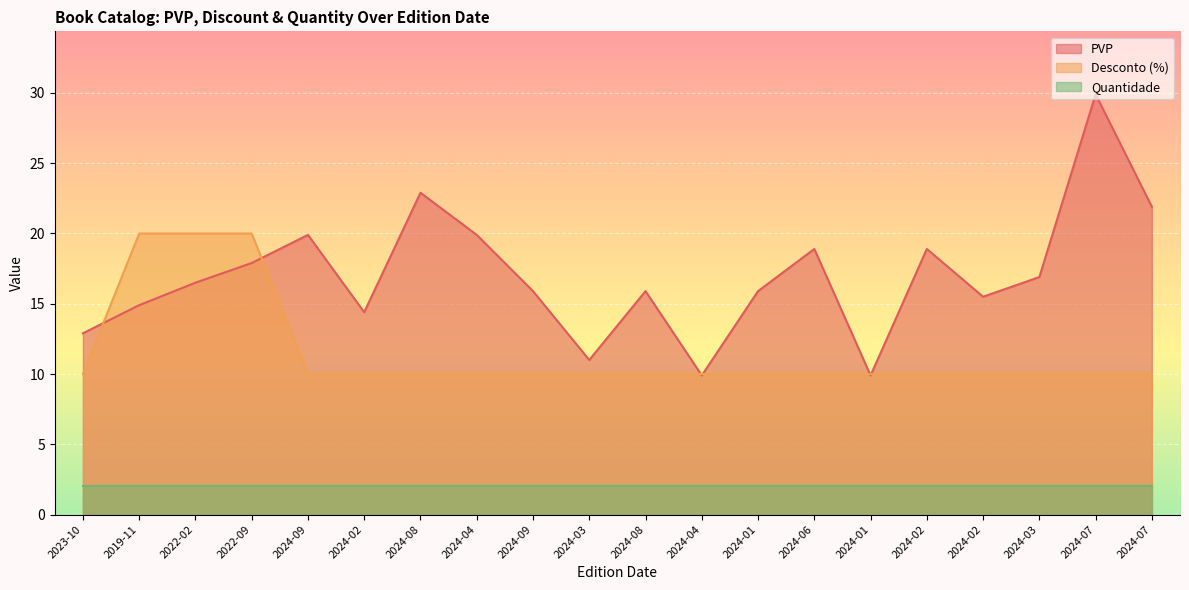

Between 2024-07 and 2024-02, which is larger?

2024-07